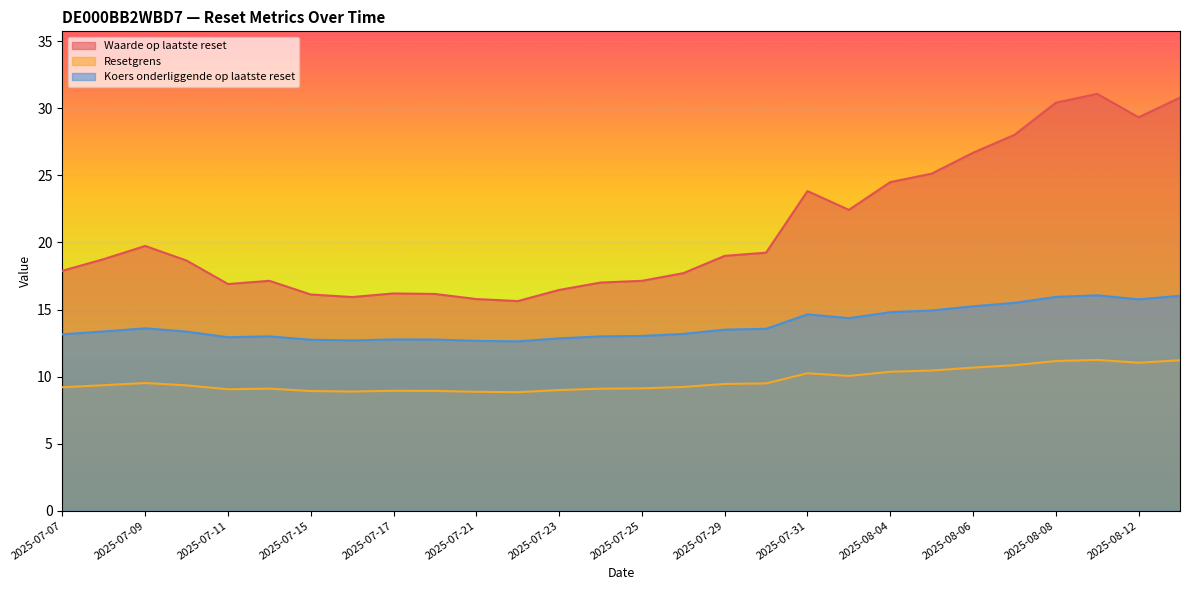

True or false: Resetgrens and Waarde op laatste reset intersect in this chart.

False